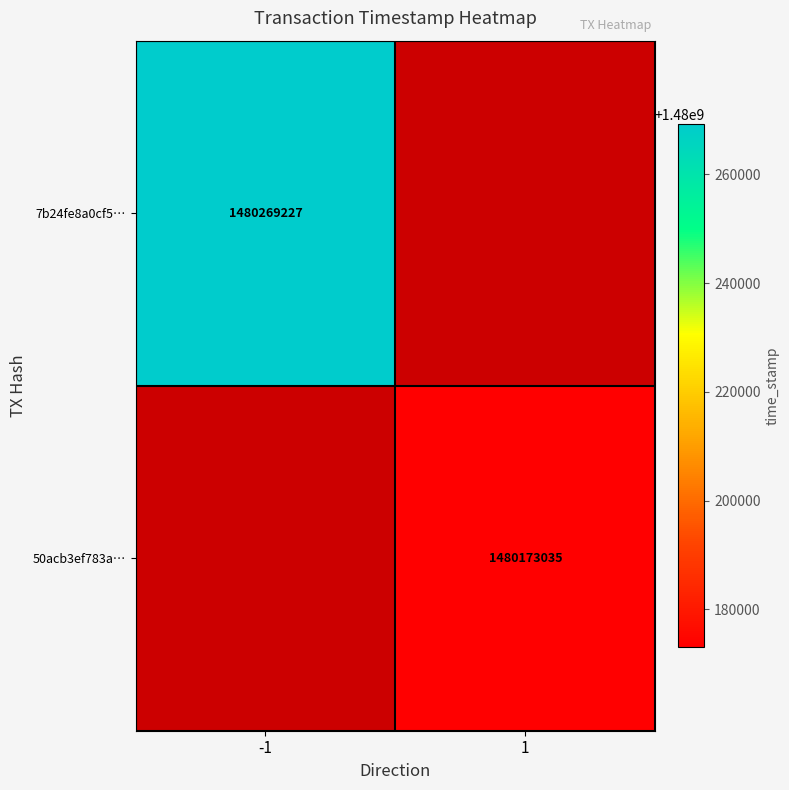

The 7b24fe8a0cf5… series shows 1480269227 at -1. True or false?

True